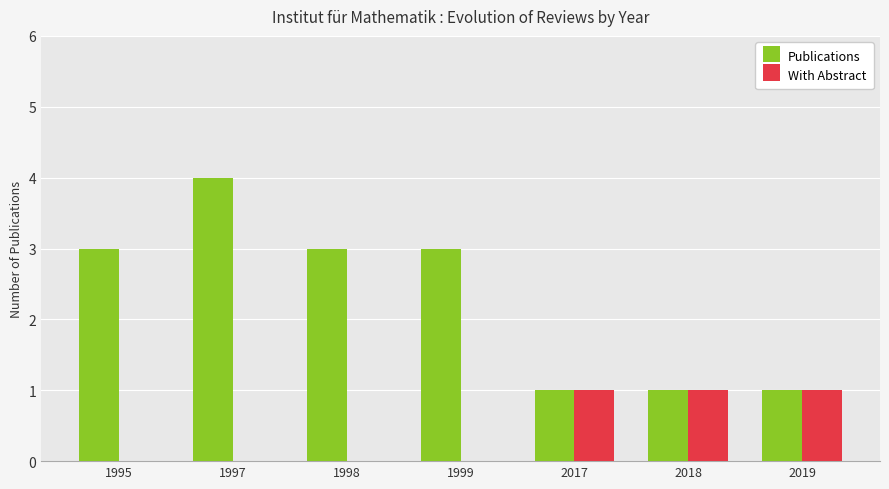

Count the number of categories in the chart.

7